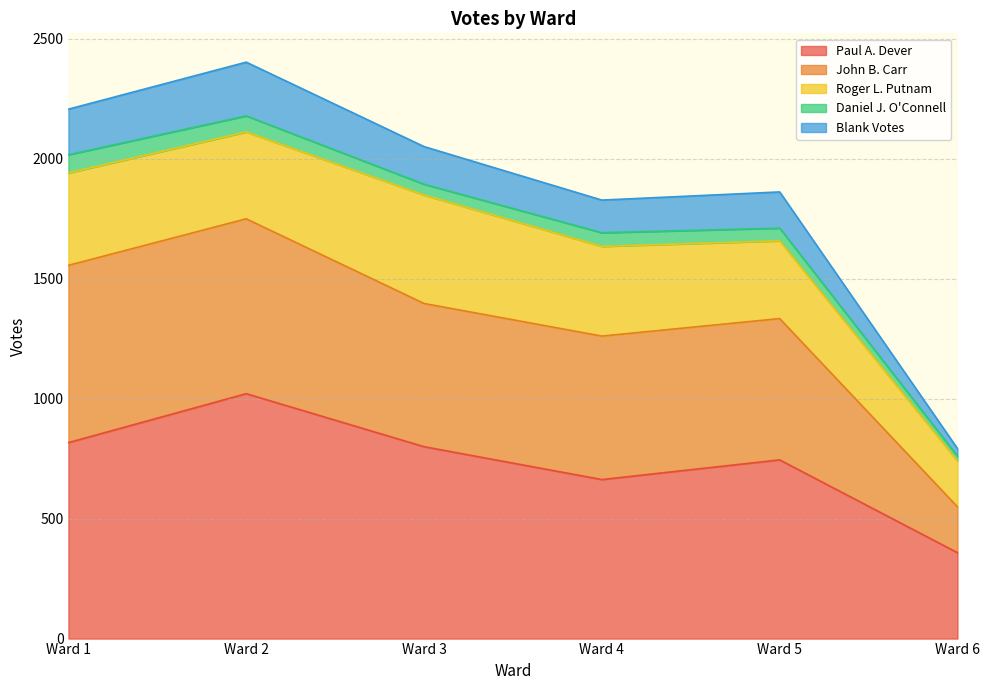

The value of Paul A. Dever at Ward 3 is 800. True or false?

True